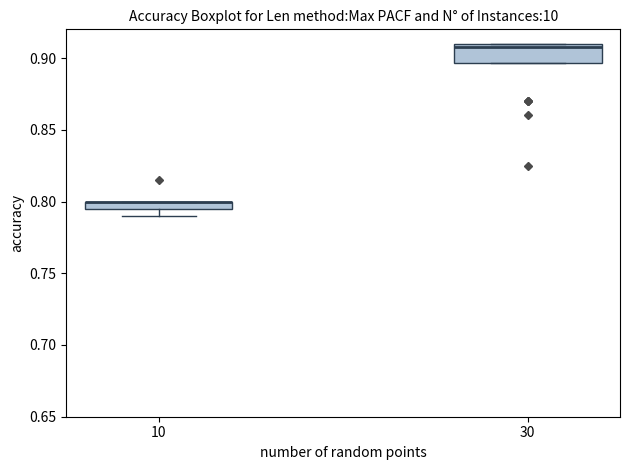

Where is the lower edge of the box at x = 30 on the y-axis? The values are not printed on the chart, so give them approximately, as read against the axis.

0.895